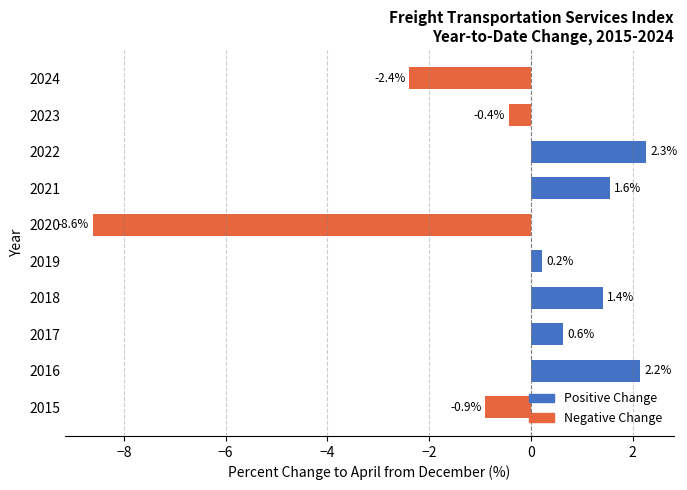

How many values are below zero?

4